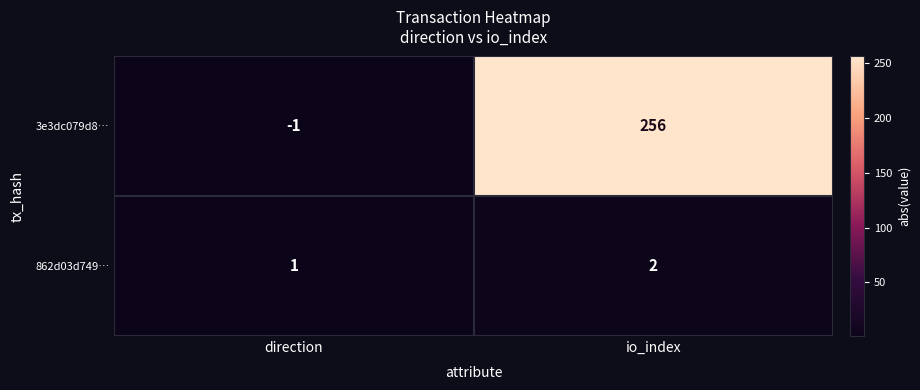

At how many categories does at least one series exceed 70?

1